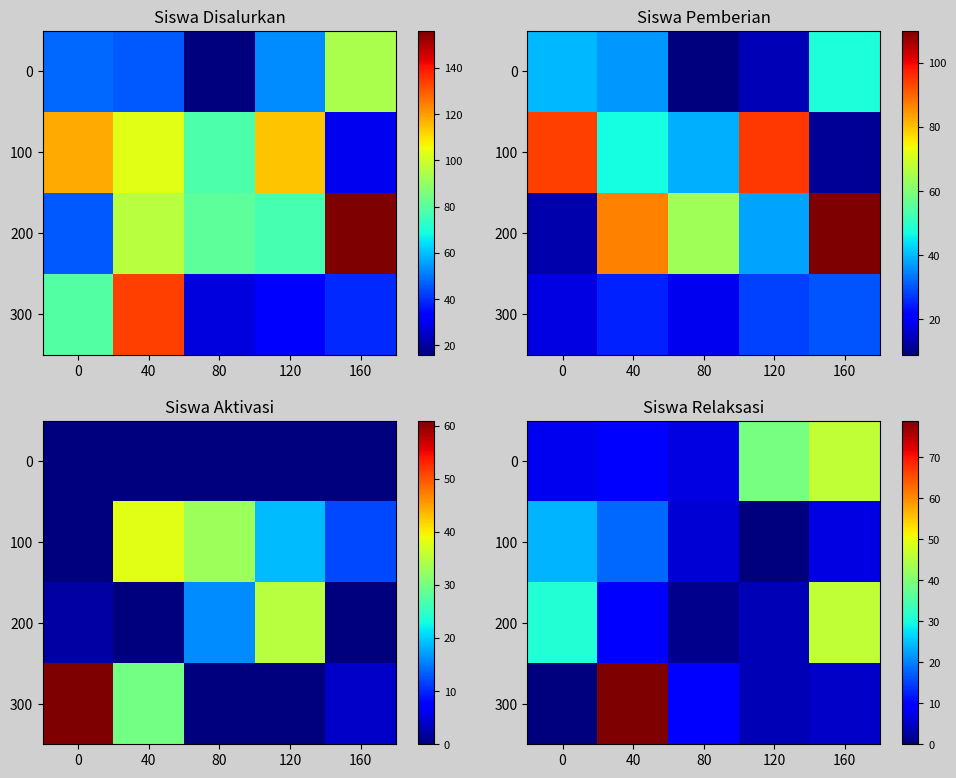

At which label does 200 reach its peak?

160